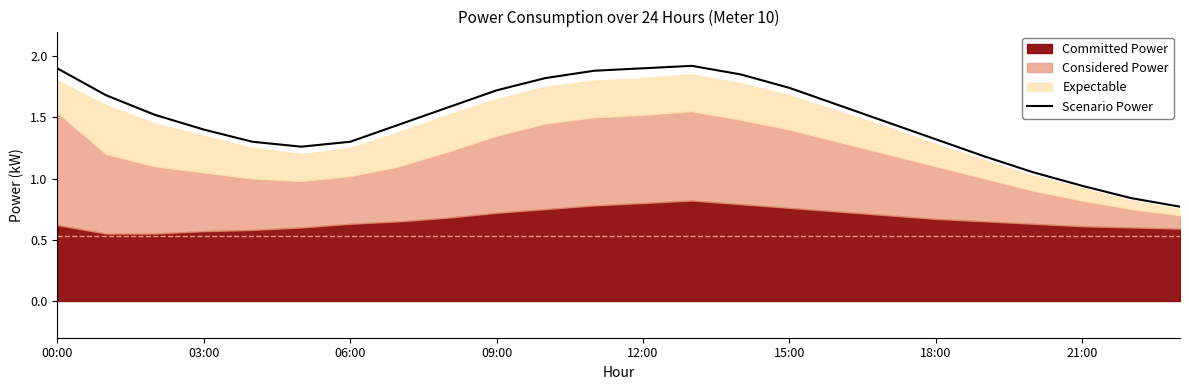

How many categories are shown in the chart?

24